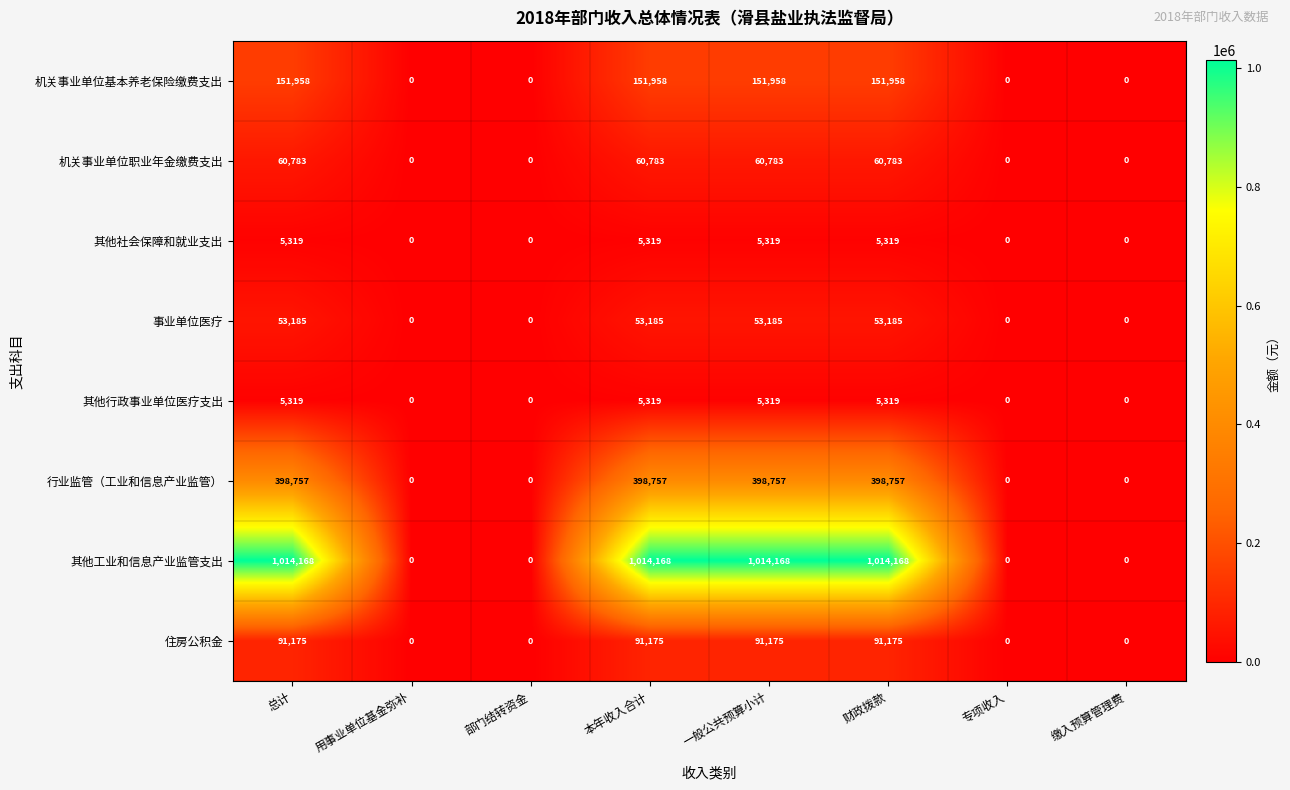

What is the difference between the second highest and second lowest values in the 机关事业单位职业年金缴费支出 series?

60783